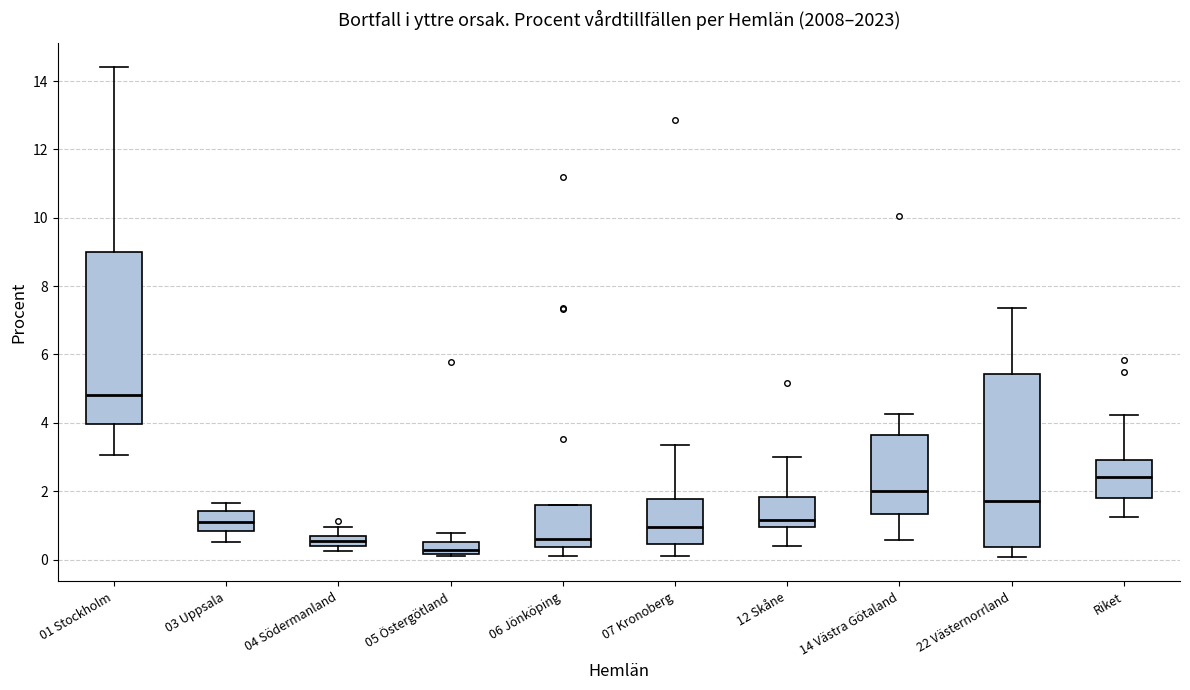

Which box's median line is the highest?

01 Stockholm